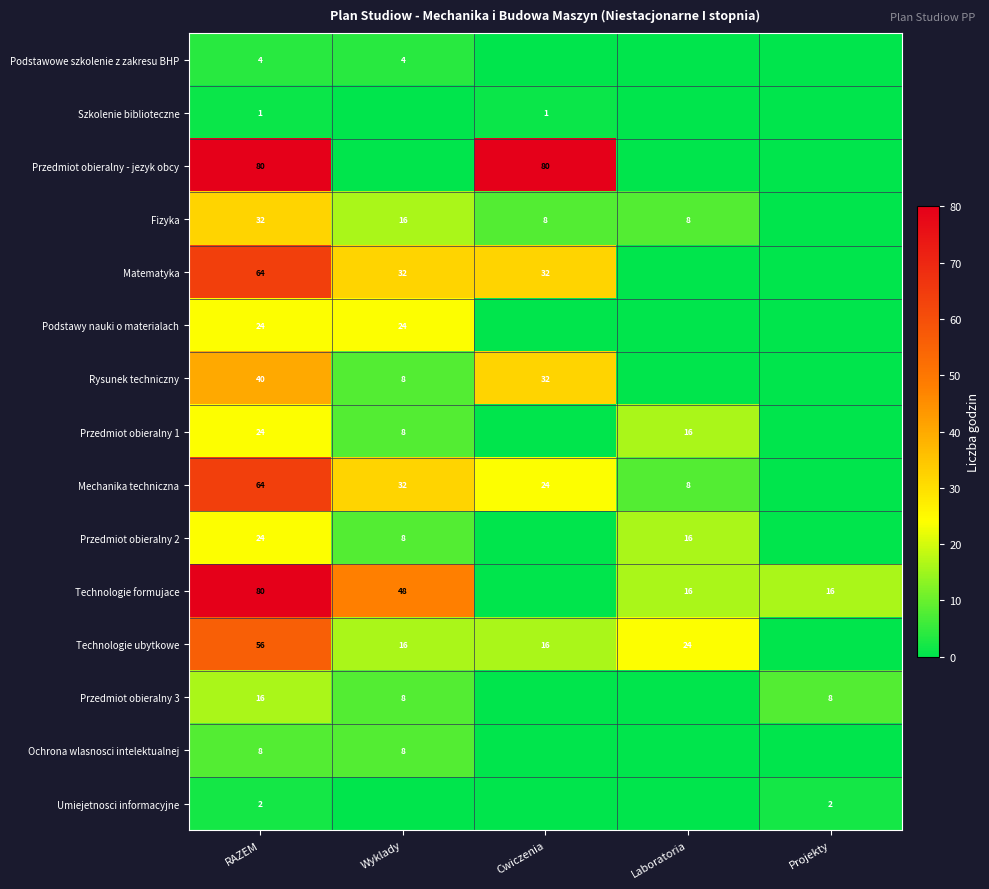

The value of Umiejetnosci informacyjne at Projekty is 2. True or false?

True